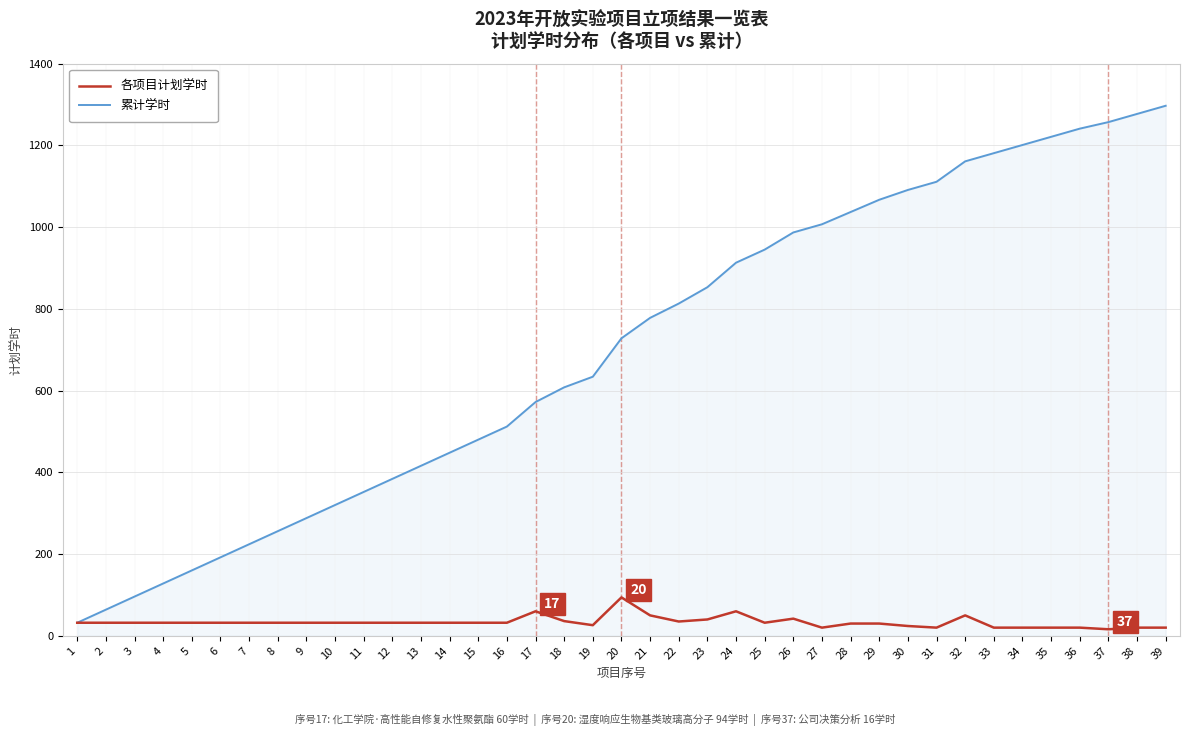

List the series in order of their overall mean, lowest first.

各项目计划学时, 累计学时